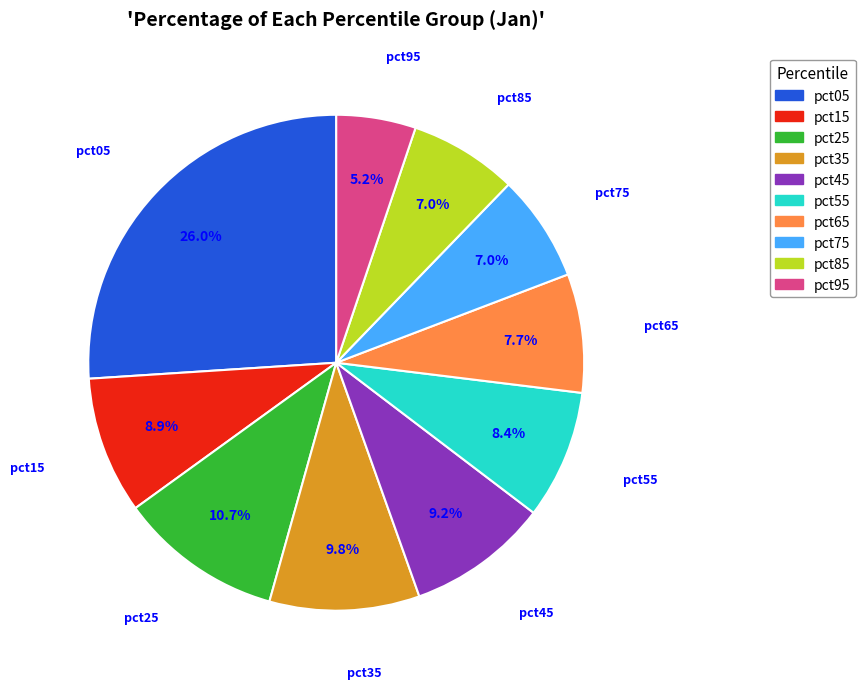

To the nearest percent, what portion does pct65 represent?

8%